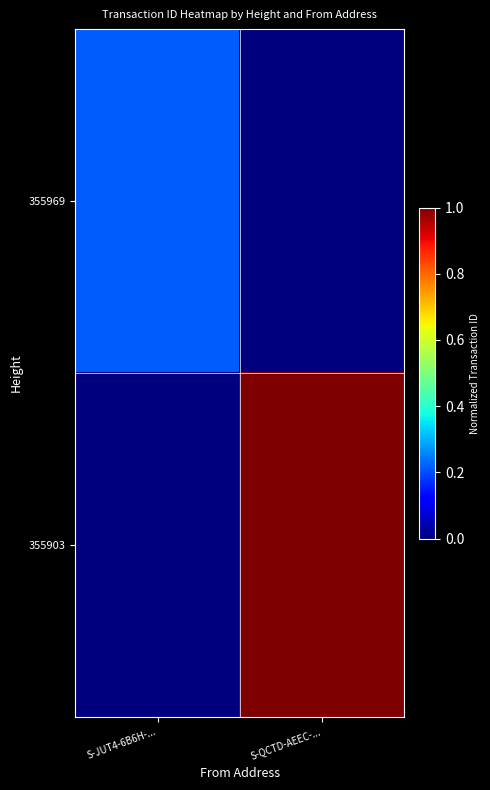

Reading left to right, what are all the values shown in this chart?

355969: S-JUT4-6B6H-...=0.2	S-QCTD-AEEC-...=0.0
355903: S-JUT4-6B6H-...=0.0	S-QCTD-AEEC-...=1.0